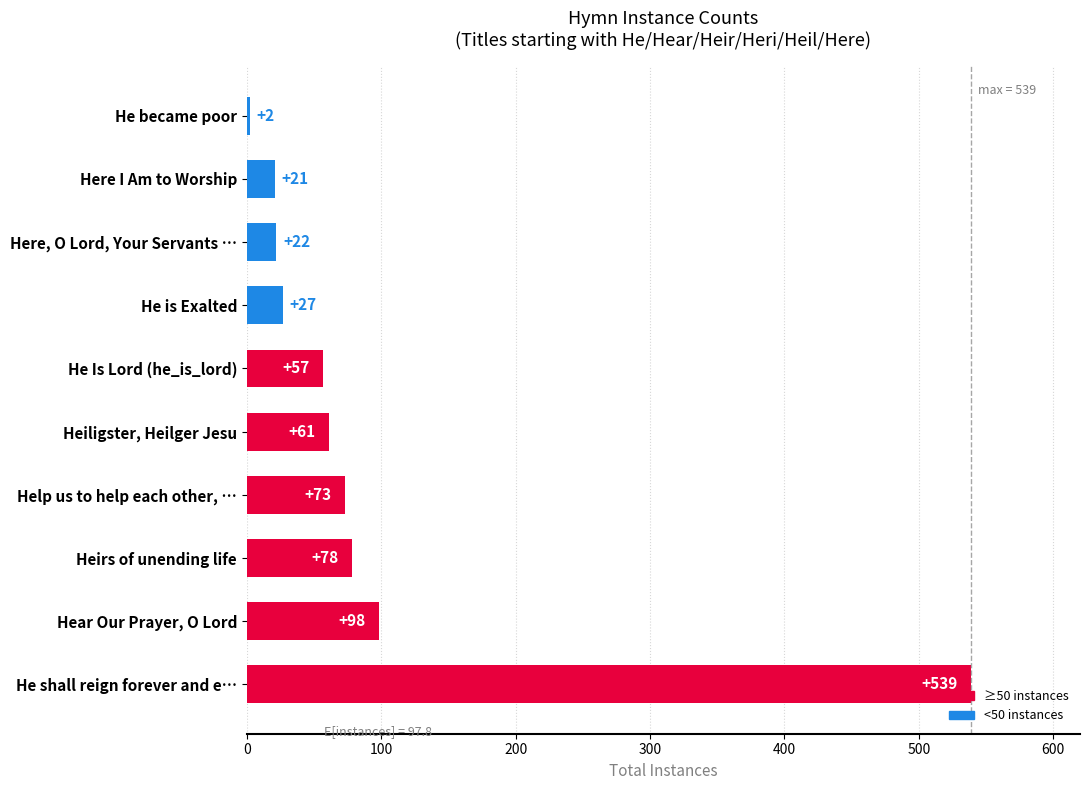

Approximately how many times larger is the value at He Is Lord (he_is_lord) compared to Heiligster, Heilger Jesu?

0.9